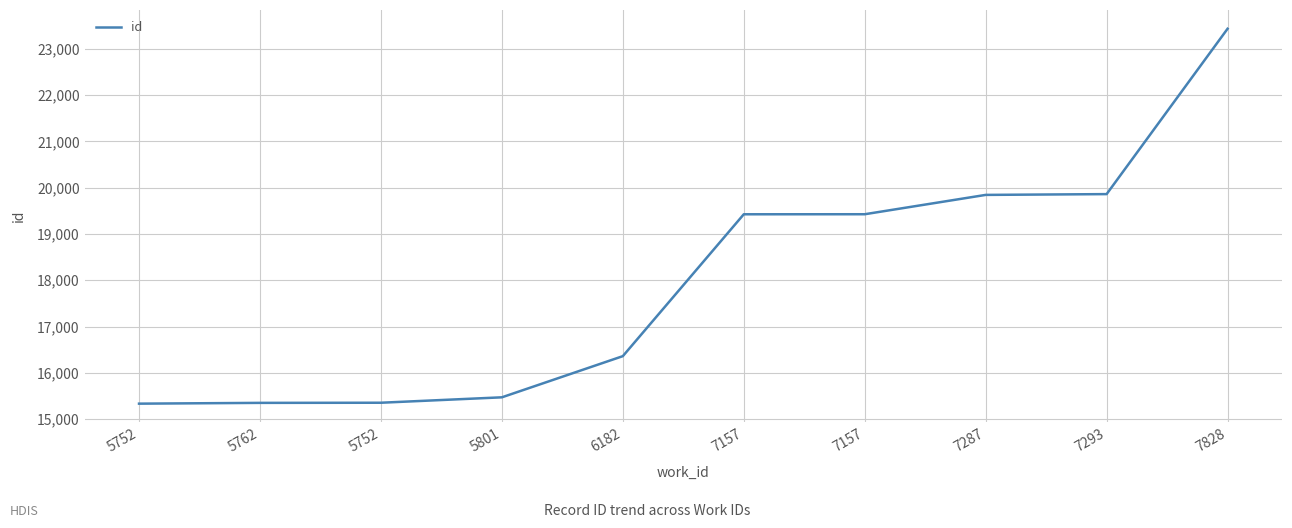

How many lines are shown in the chart?

1